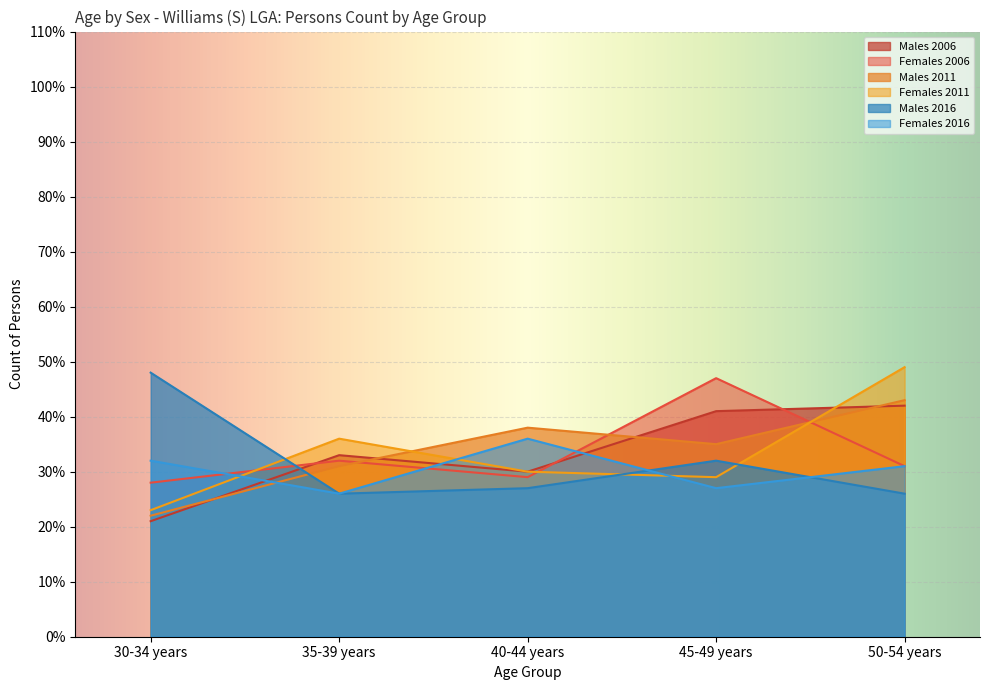

Is it true that Males 2011 equals 19 at 40-44 years?

False